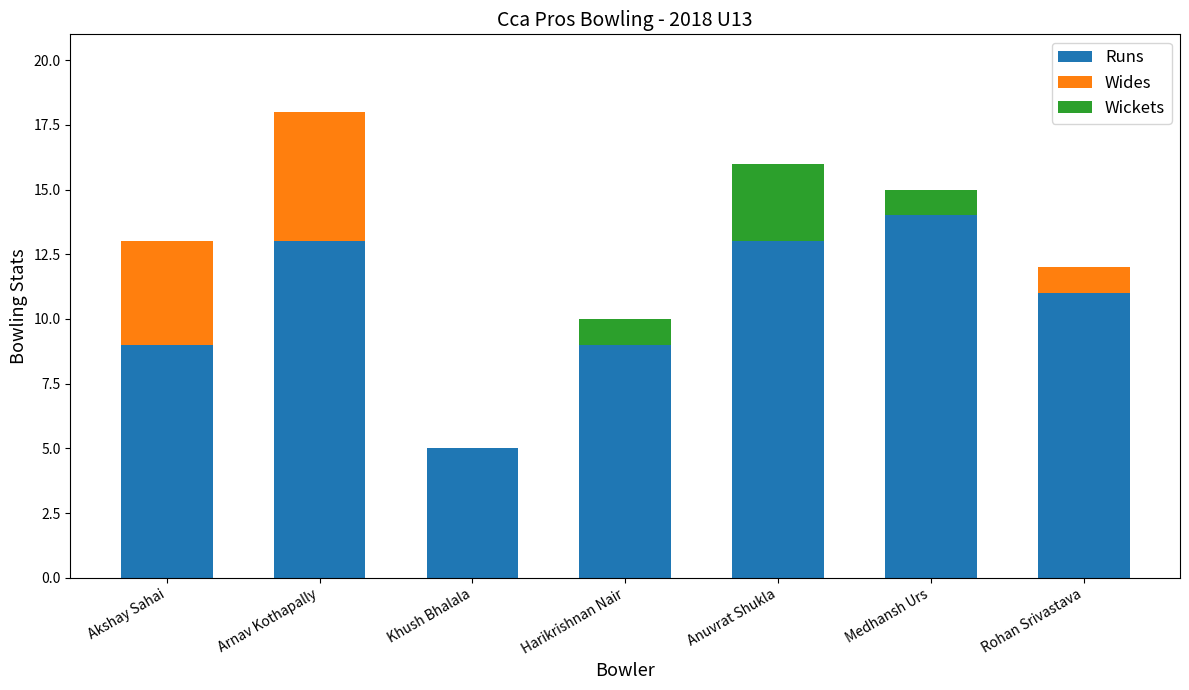

What value does the Runs series have at Medhansh Urs?

14